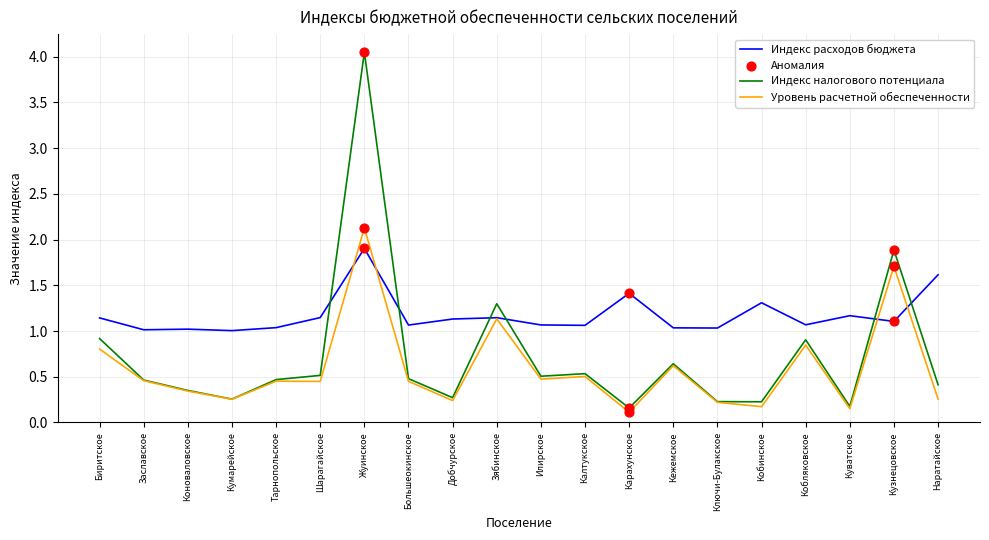

What is the total value across all series at Заславское?

1.9